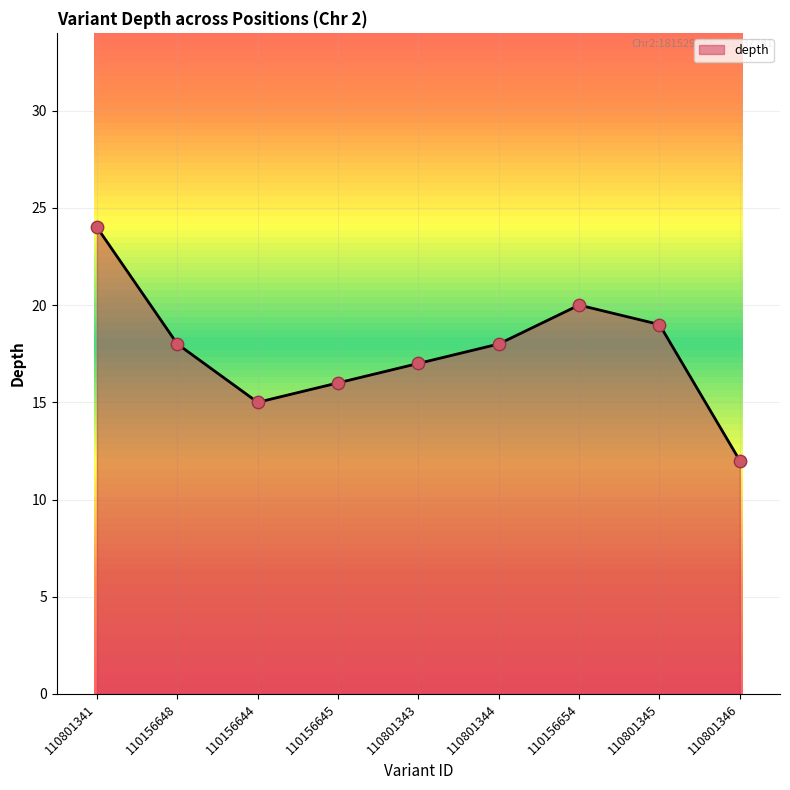

Which has a higher value, 110801343 or 110801346?

110801343